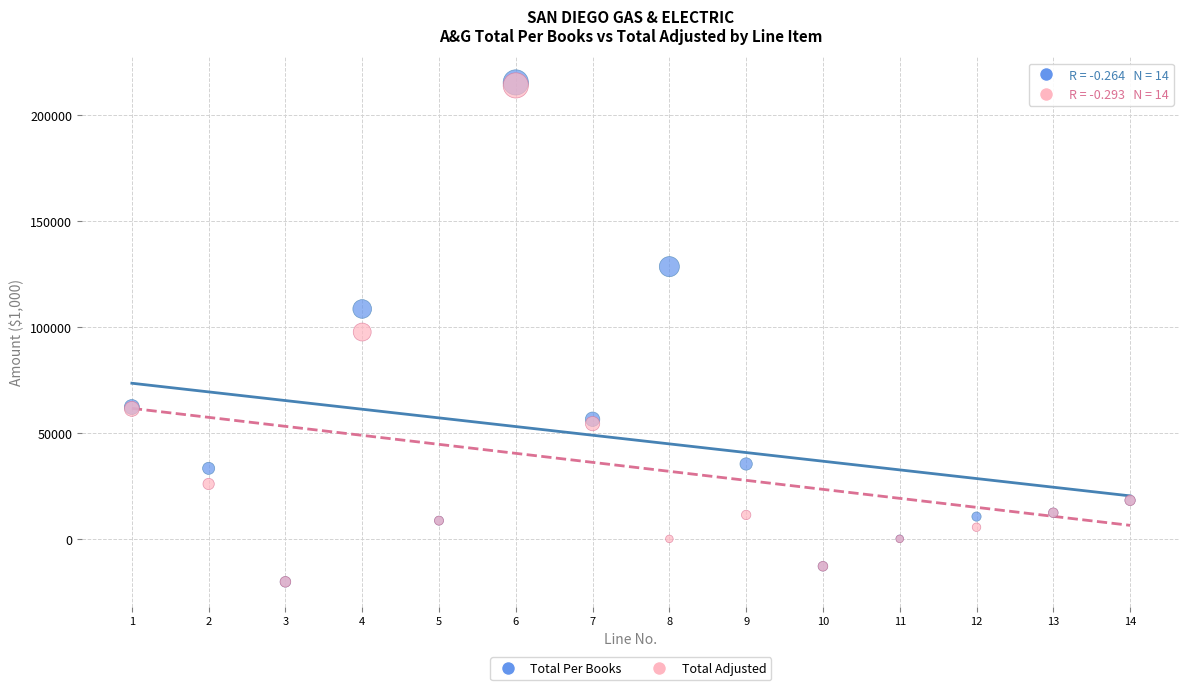

What are all the series names shown in the legend?

Total Per Books, Total Adjusted